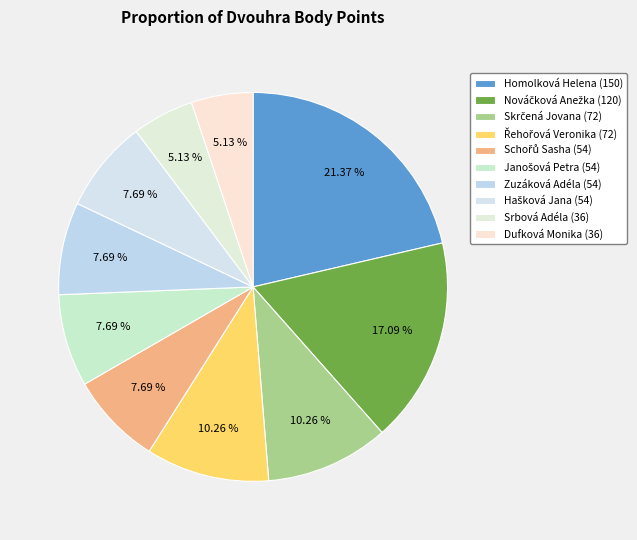

How many segments does this pie chart have?

10